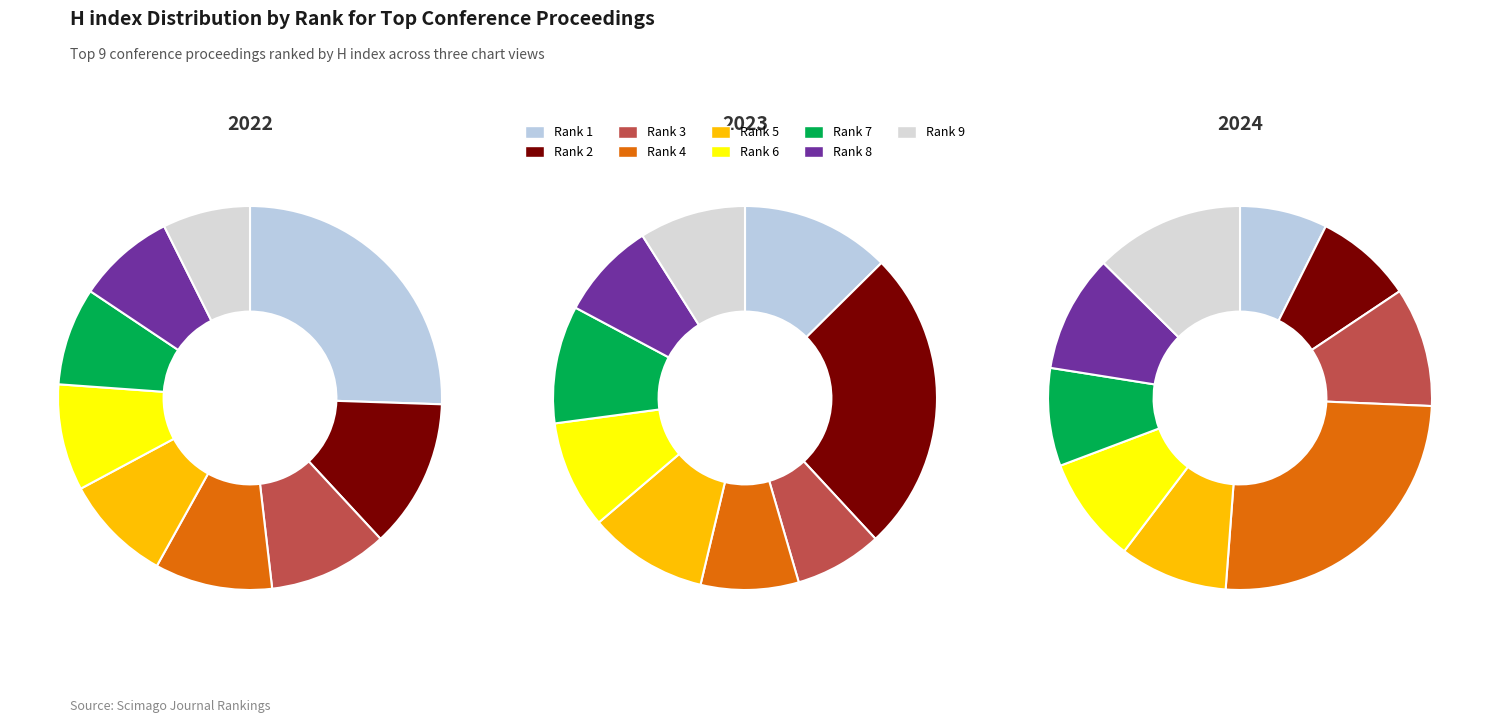

Count the number of slices in the pie.

9